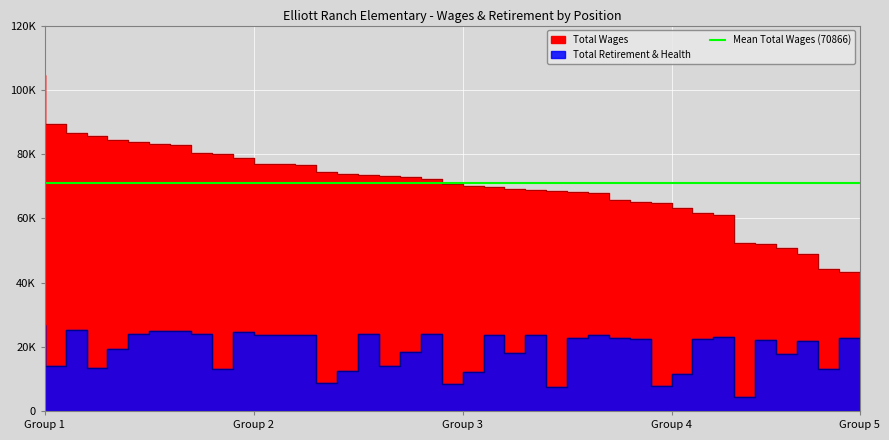

The value of total_wages at 7 is 82905. True or false?

True